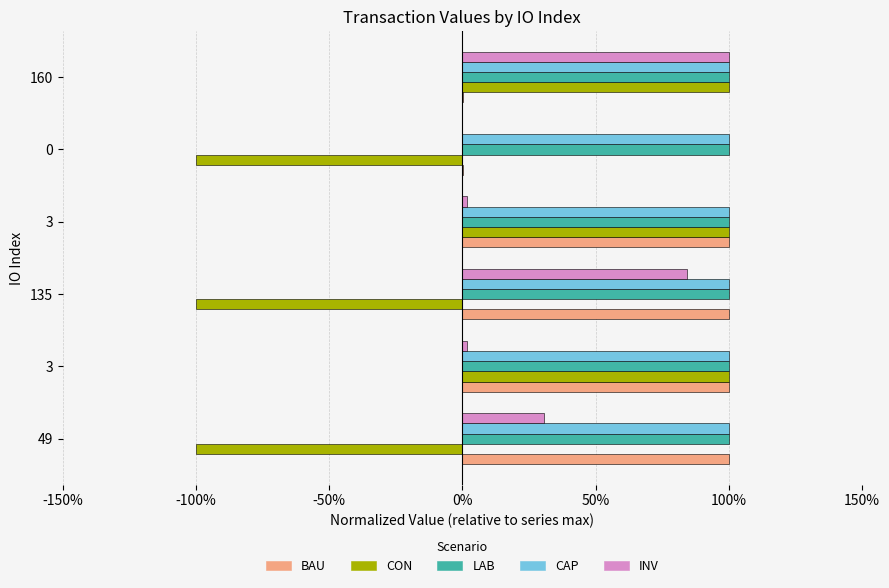

What are all the series names shown in the legend?

BAU, CON, LAB, CAP, INV